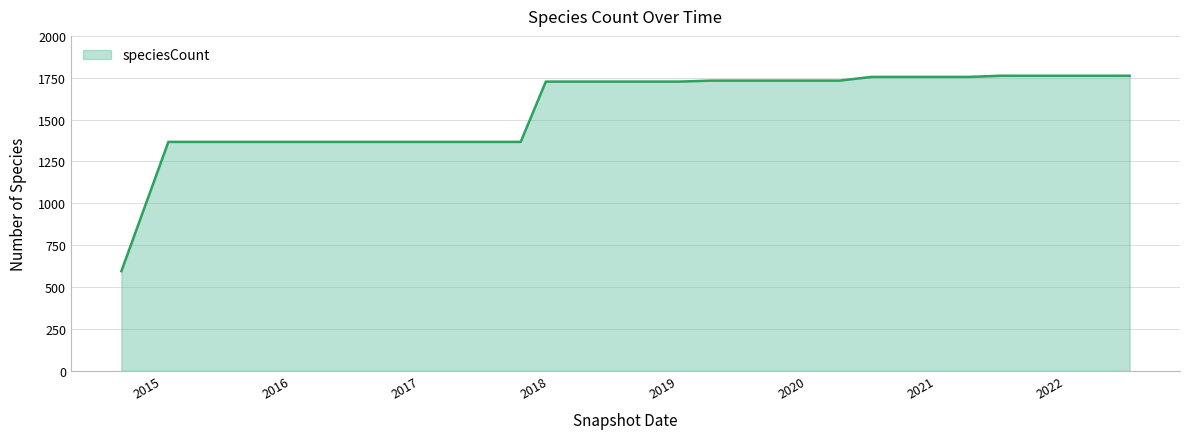

What is the maximum value shown in the chart?

1762